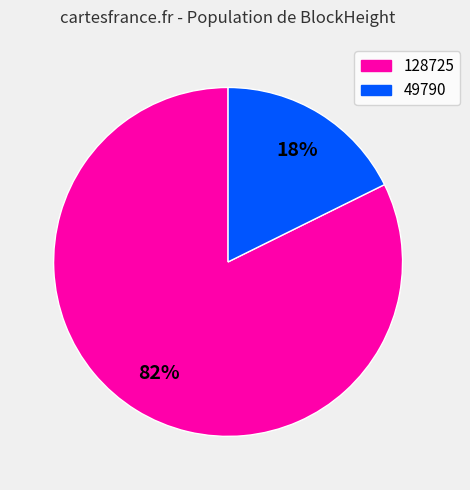

Is it true that 128725 is 69% of the pie?

False